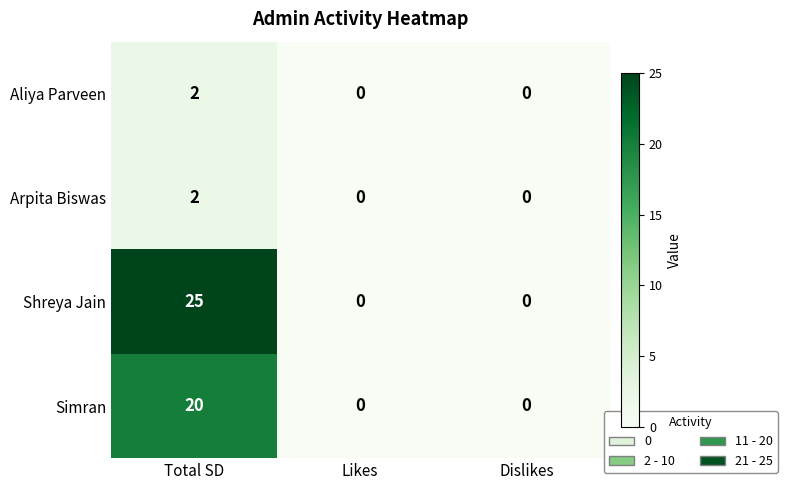

Which category has the highest value in the Aliya Parveen series?

Total SD